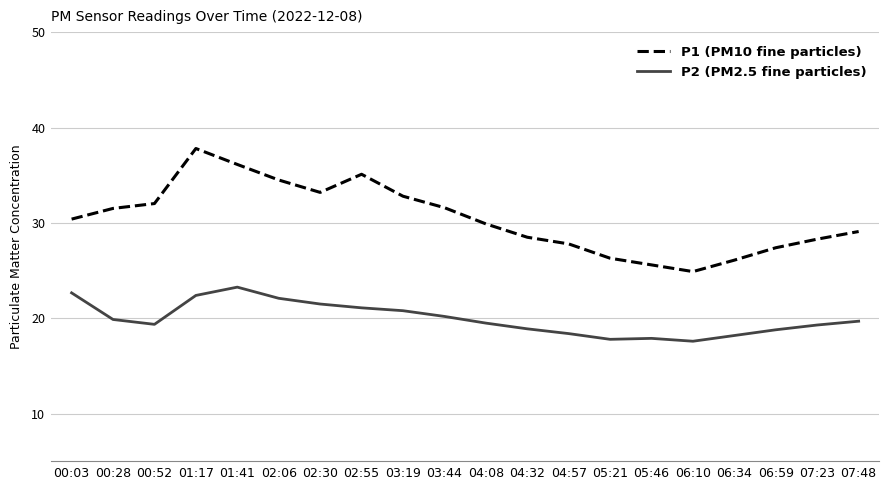

What is the lowest value of the P2 (PM2.5 fine particles) series?

17.6